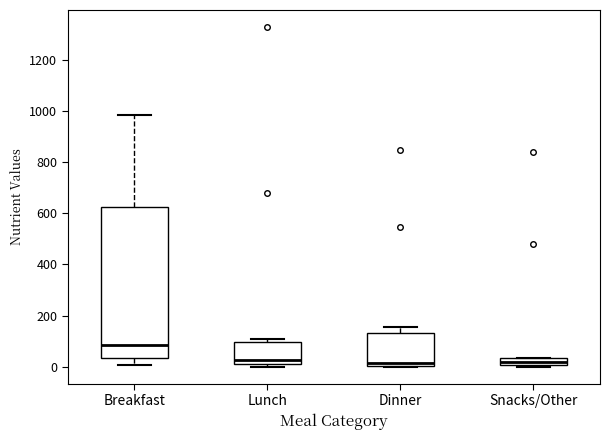

Comparing the boxes themselves (not the whiskers), which one is the tallest?

Breakfast